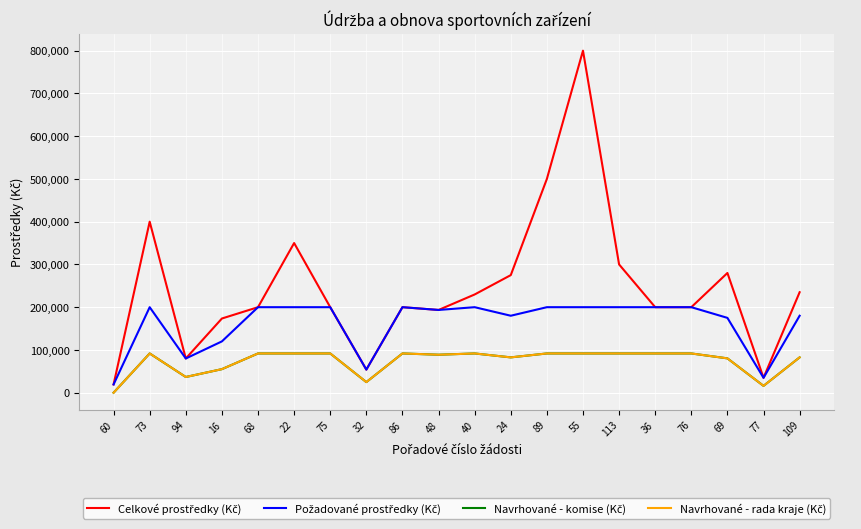

How many lines are shown in the chart?

4